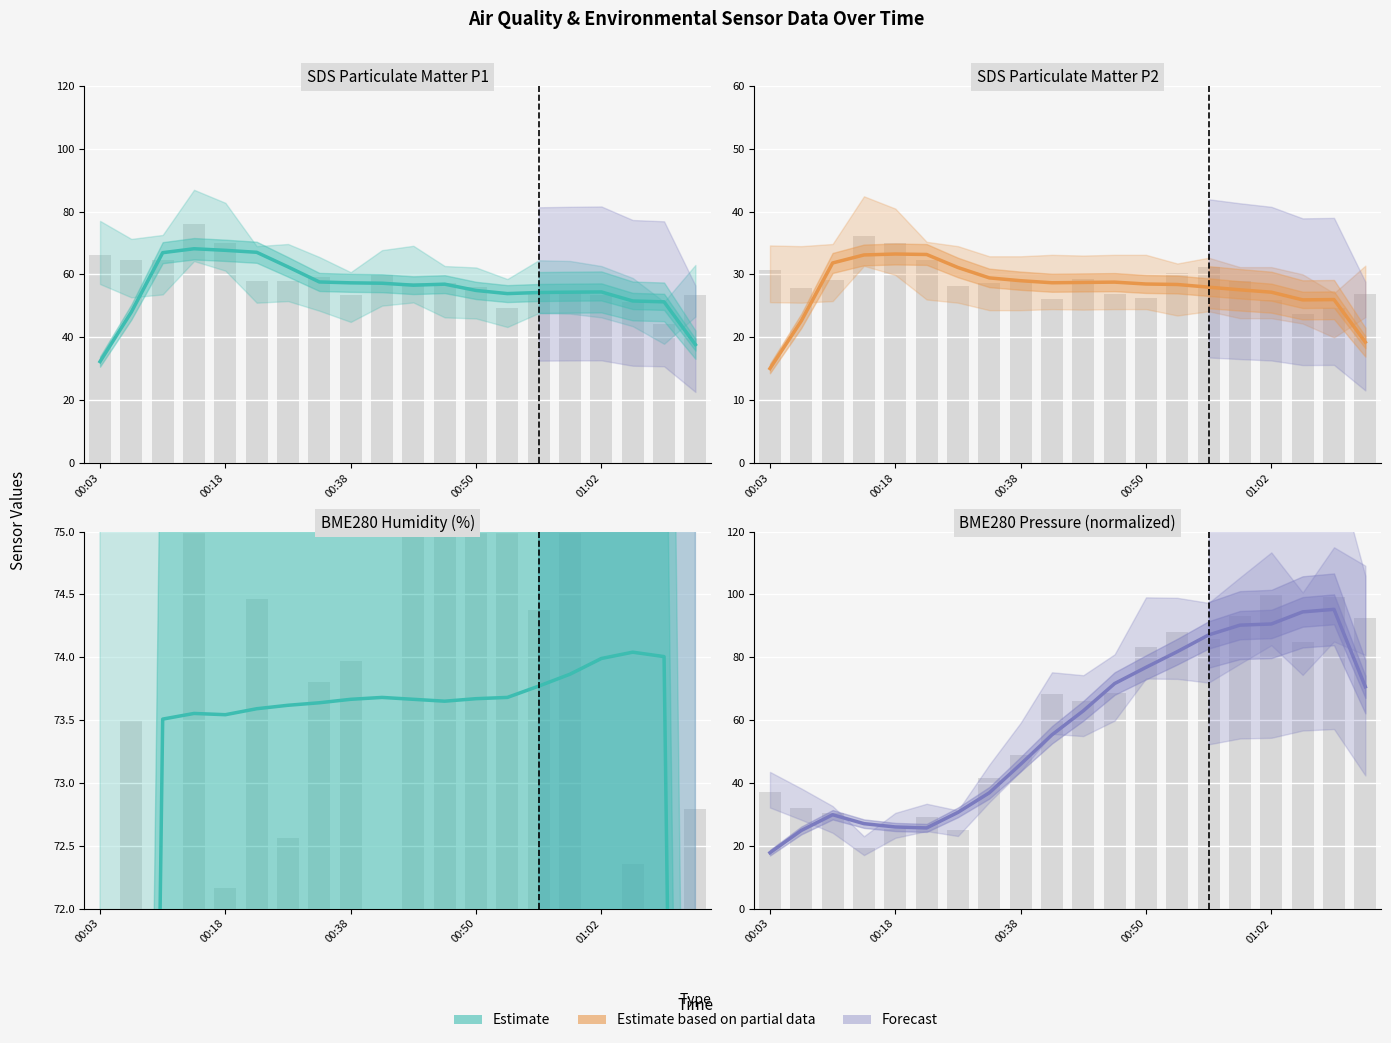

The SDS_P1 series shows 56.9 at 11. True or false?

True